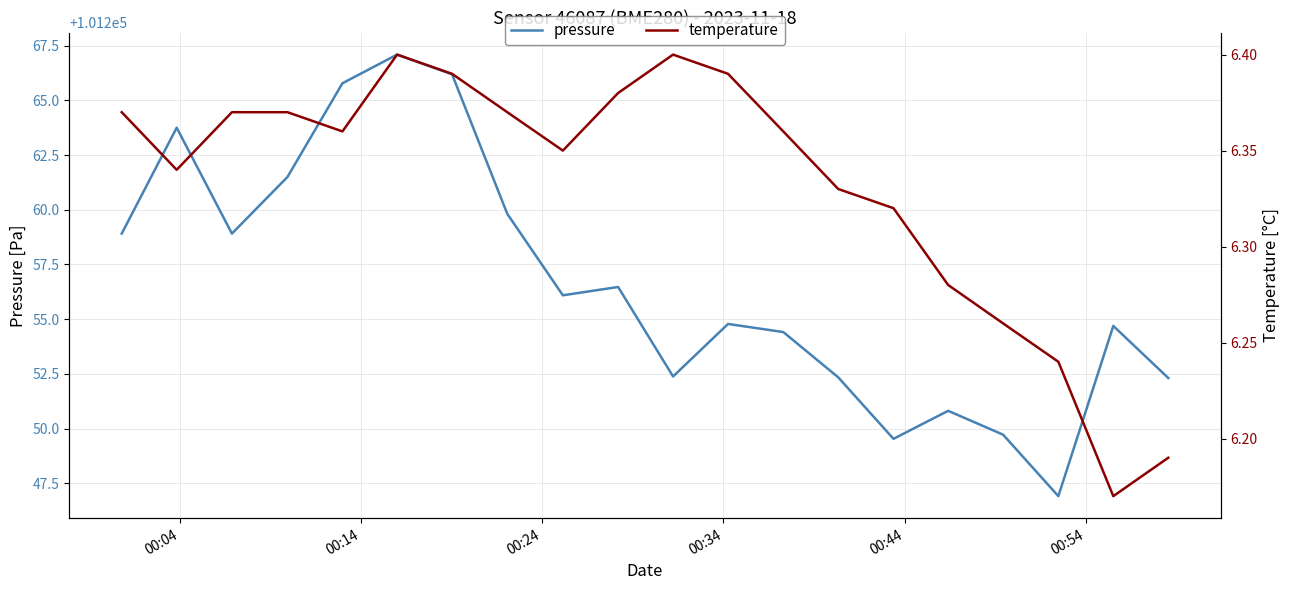

What is the highest value of the pressure series?

101267.1